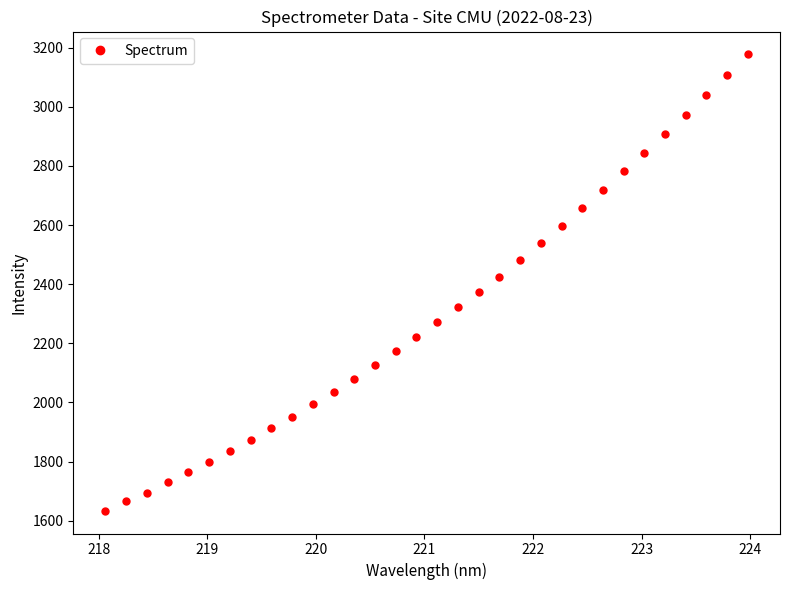

What is the difference between the maximum and minimum values?

1543.5